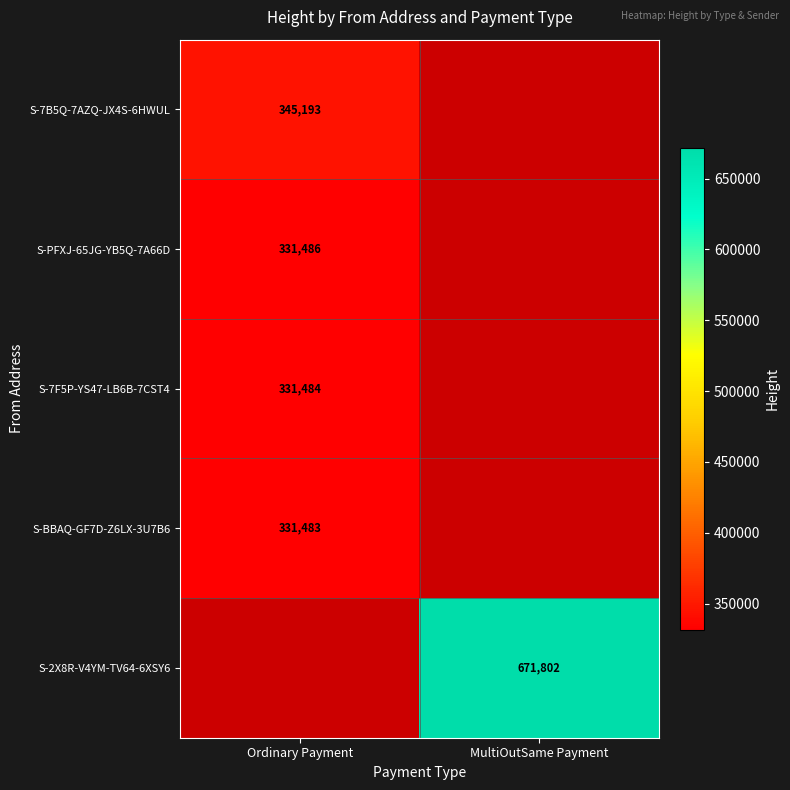

True or false: S-7B5Q-7AZQ-JX4S-6HWUL has a value of 78041 at Ordinary Payment.

False